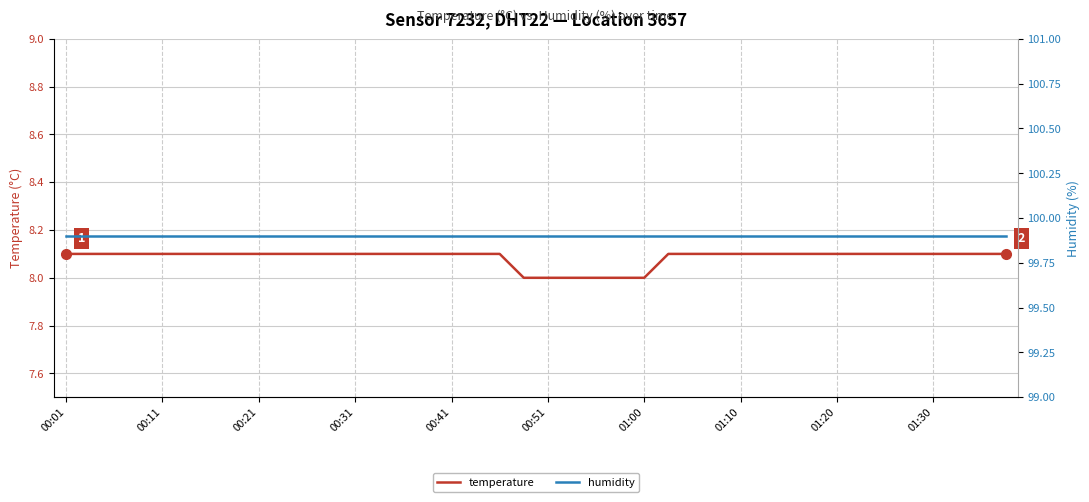

What is the total value across all series at 18?

108.0